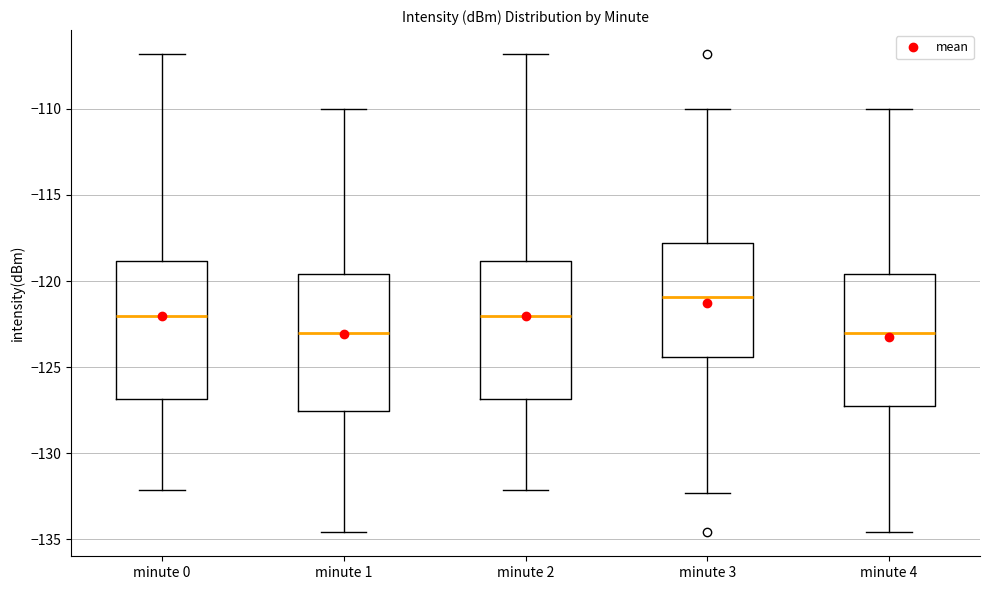

Which box's median line is the highest?

minute 3